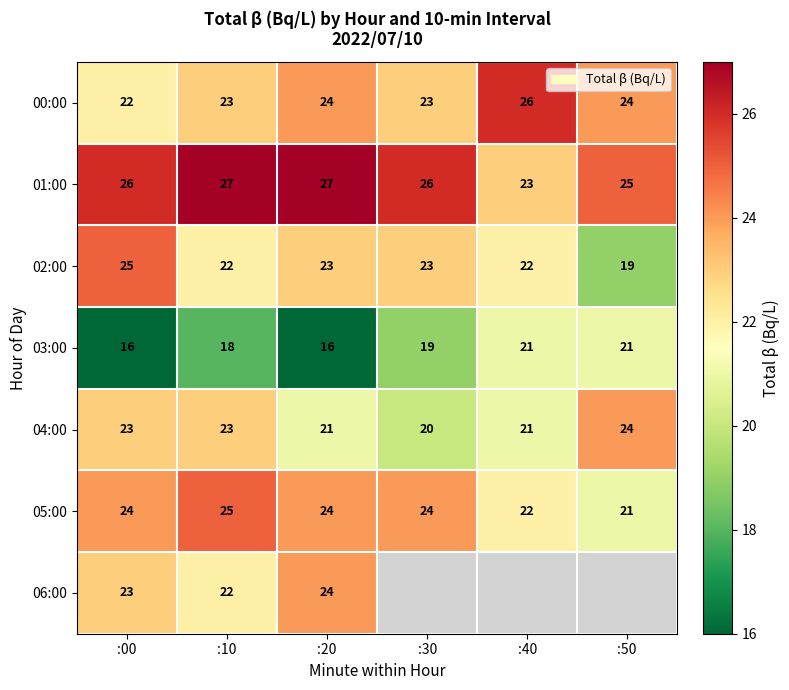

What value does the 03:00 series have at :50?

21